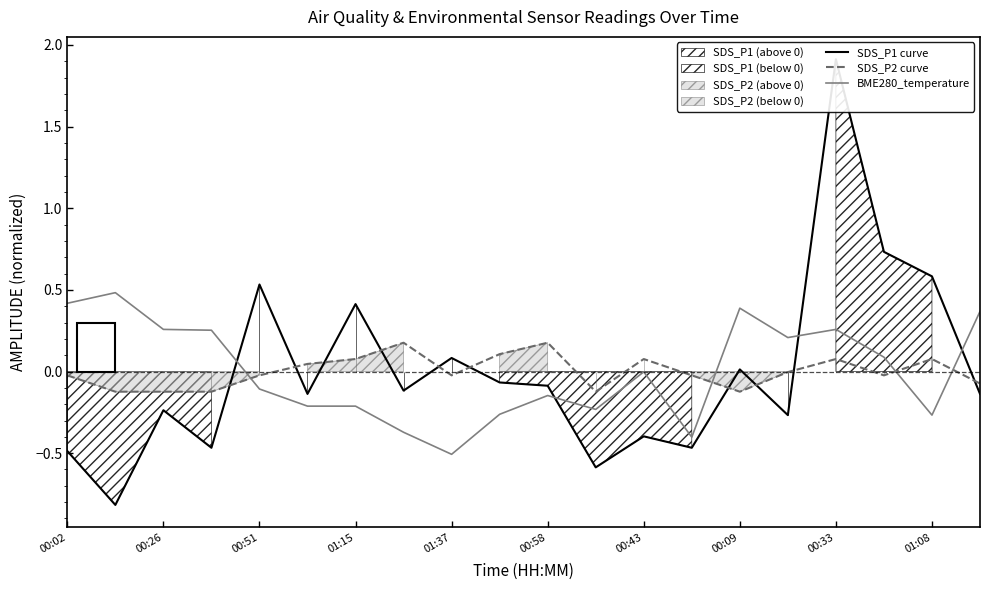

How many values in the SDS_P2 curve series are below 0?

12